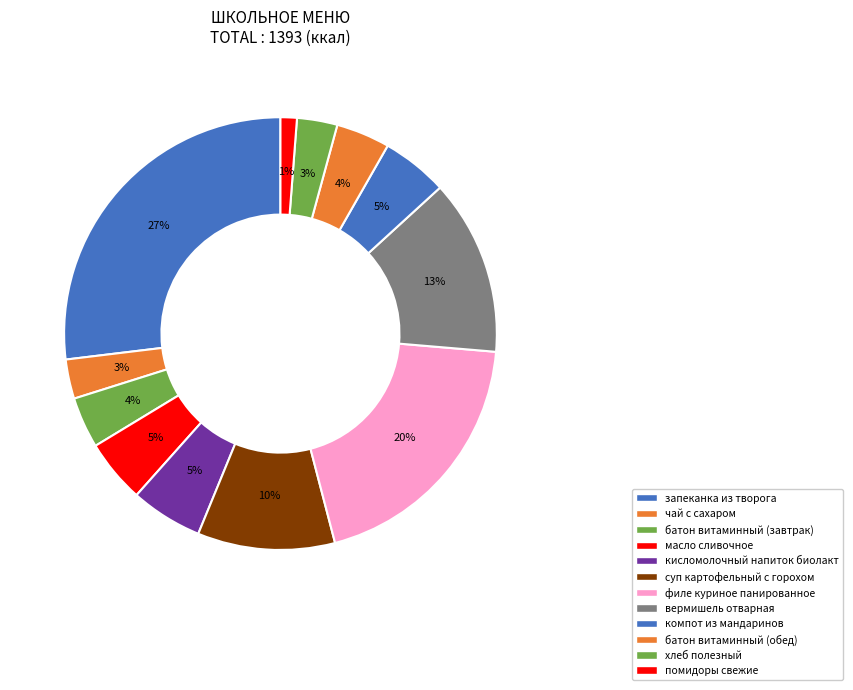

Count the number of slices in the pie.

12